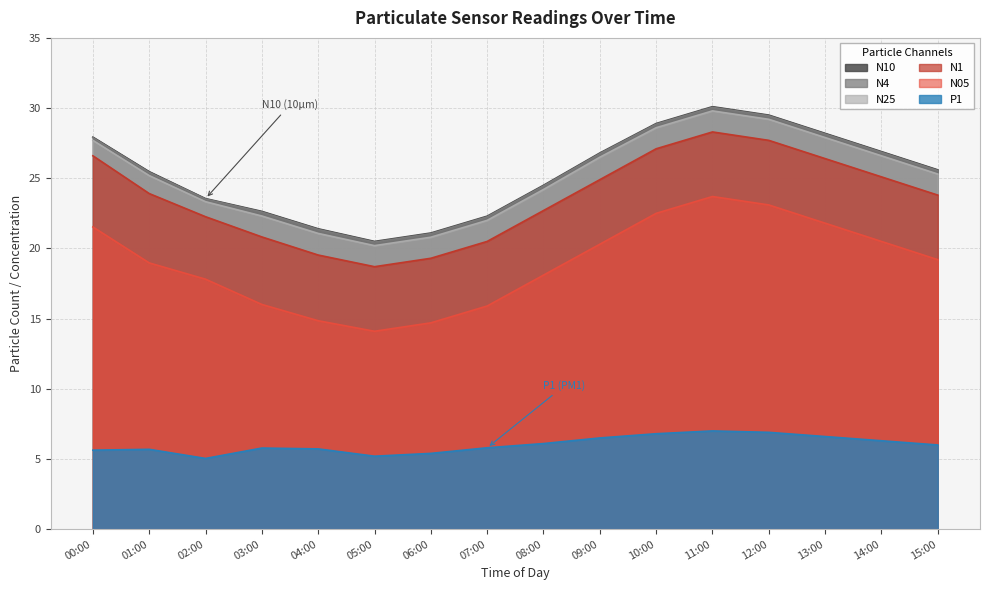

In N25, how many points are lower than both neighbors (excluding endpoints)?

1